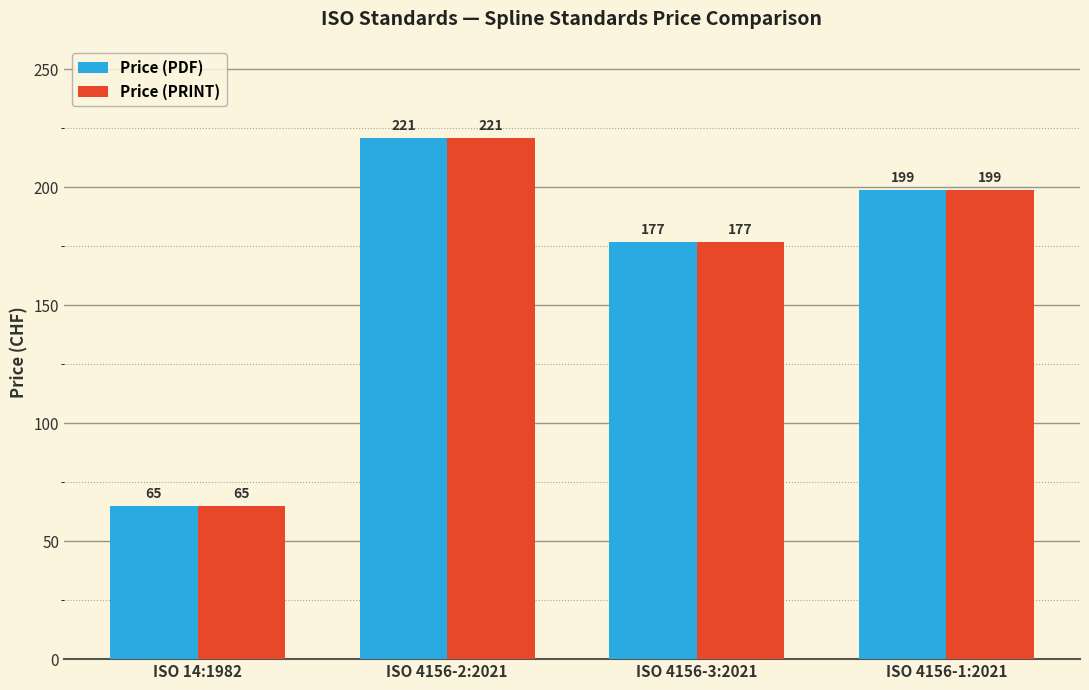

The value of Price (PRINT) at ISO 4156-1:2021 is 55. True or false?

False